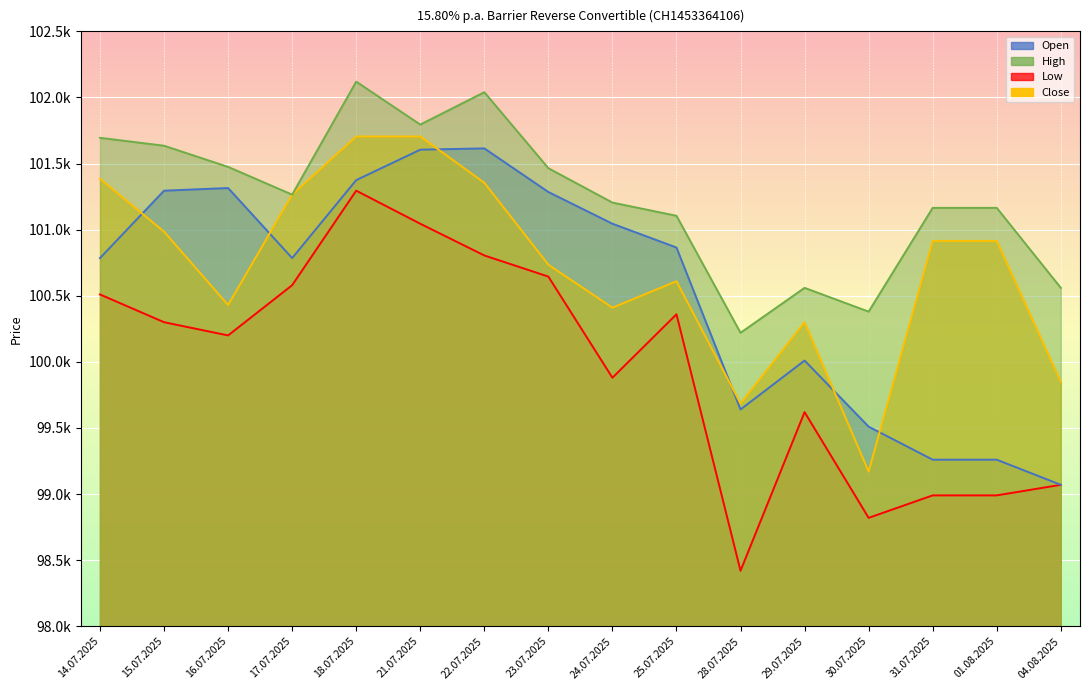

What is the approximate value of High at 25.07.2025, to the nearest 50?

101100